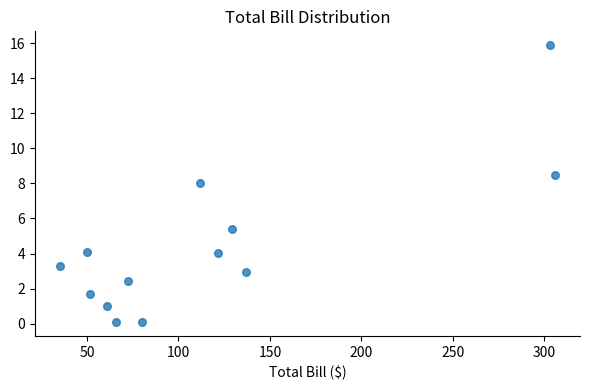

What Y value in the scatter plot is closest to 7?

8.0